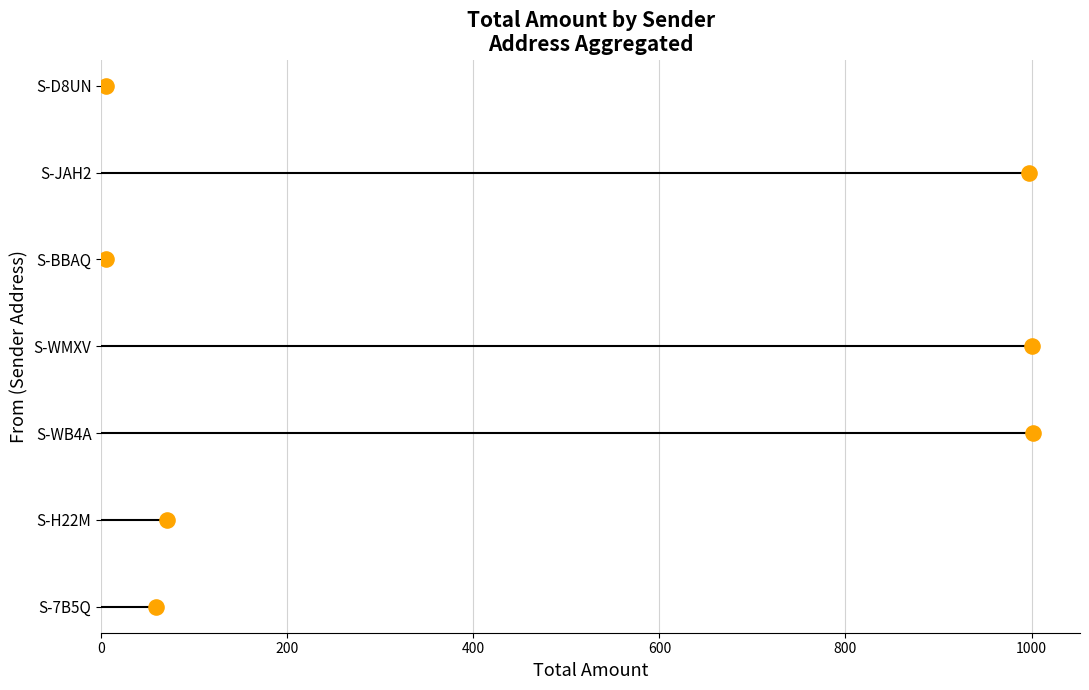

Approximately how many times larger is the value at 400 compared to 800?

0.5